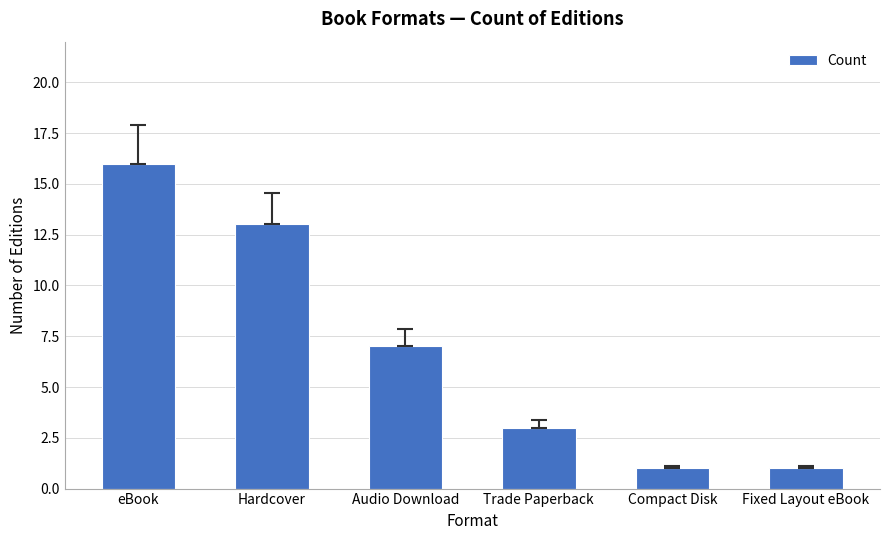

What value does the data have at eBook?

16